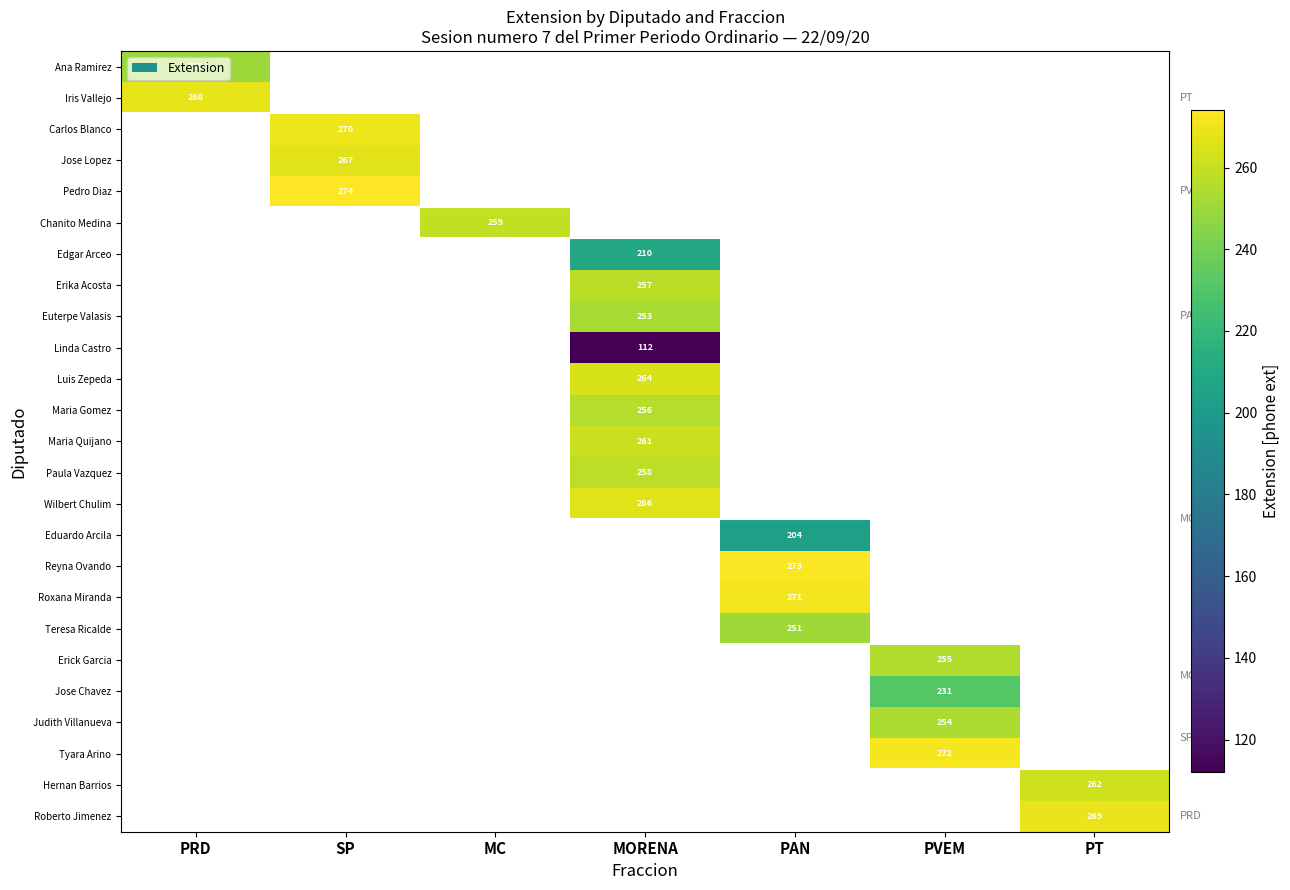

The value of Chanito Medina at MC is 259. True or false?

True